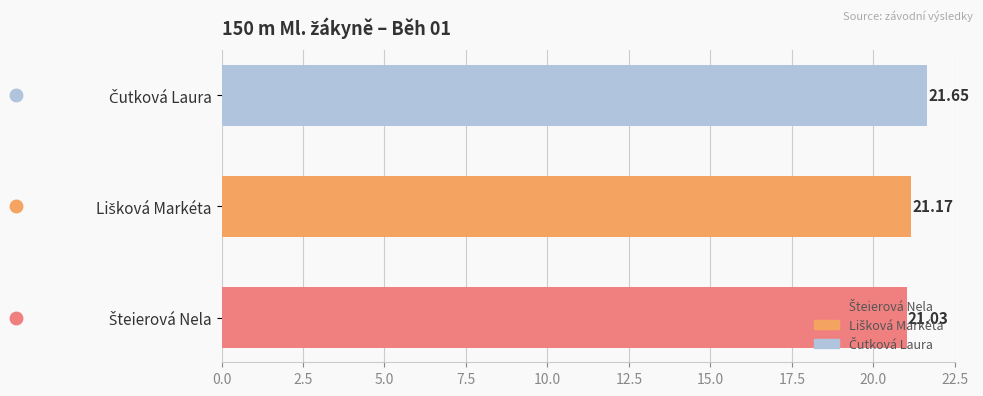

What is the average value?

21.3